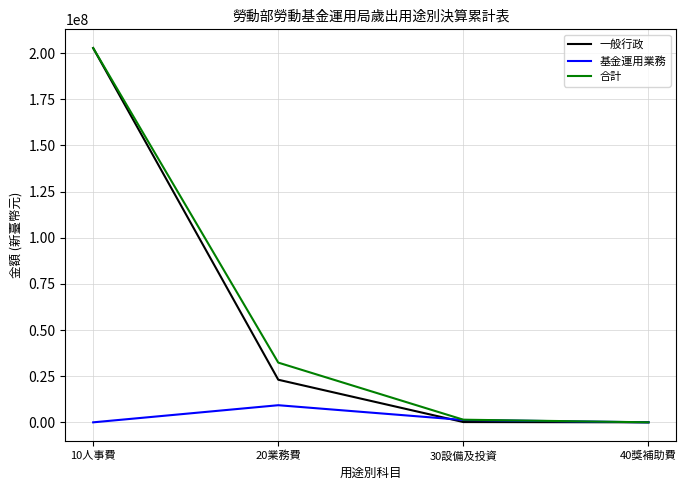

Is this an area chart (filled region under the line)?

No